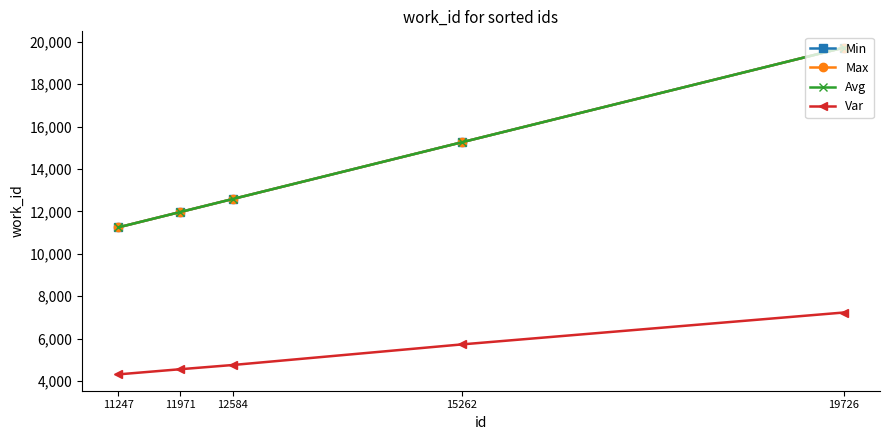

Is this an area chart (filled region under the line)?

No